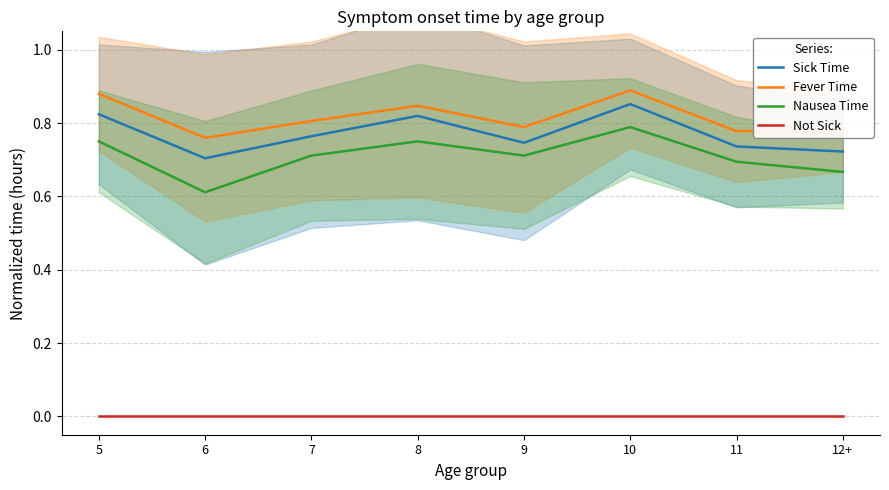

Reading left to right, what are all the values shown in this chart?

Sick Time: 0.8	0.7	0.8	0.8	0.7	0.9	0.7	0.7
Fever Time: 0.9	0.8	0.8	0.8	0.8	0.9	0.8	0.8
Nausea Time: 0.8	0.6	0.7	0.8	0.7	0.8	0.7	0.7
Not Sick: 0.0	0.0	0.0	0.0	0.0	0.0	0.0	0.0